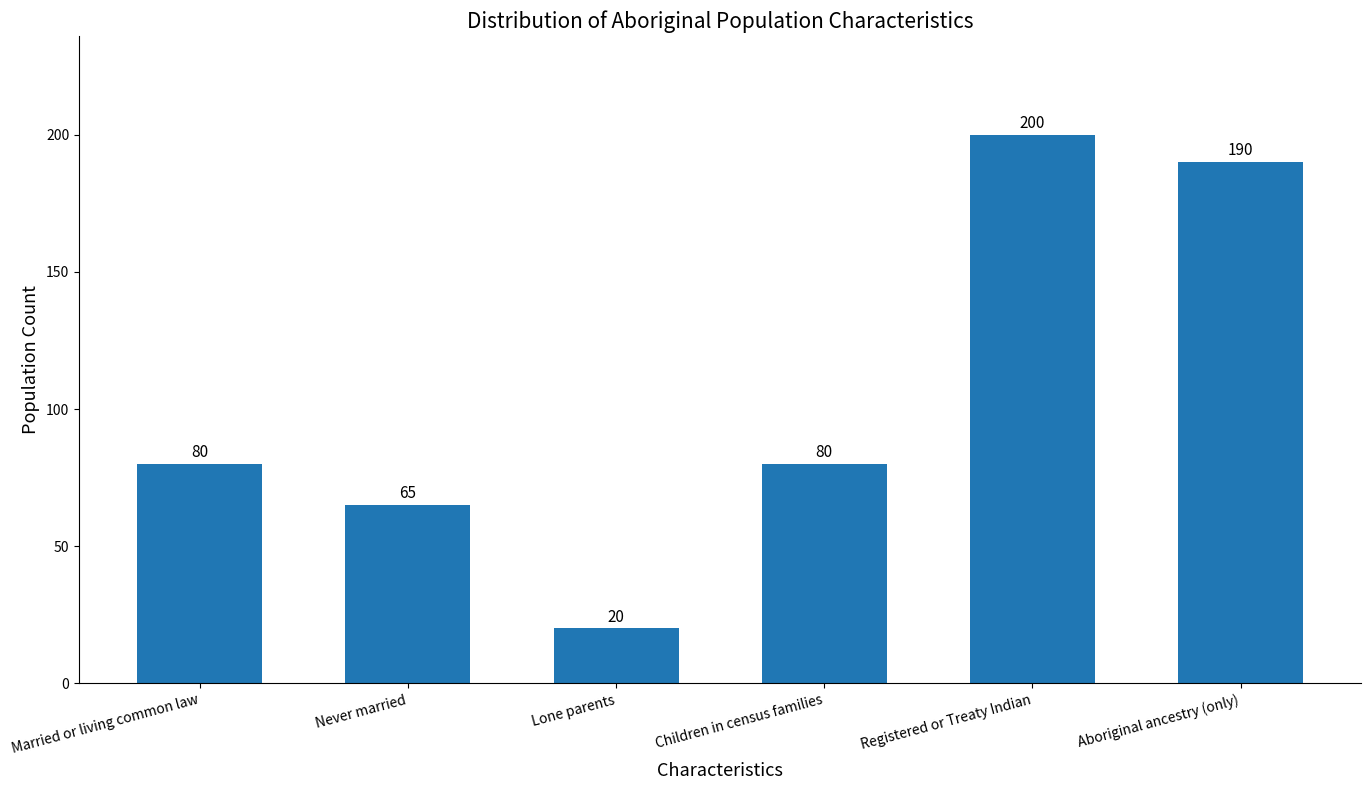

Between Children in census families and Aboriginal ancestry (only), which is larger?

Aboriginal ancestry (only)